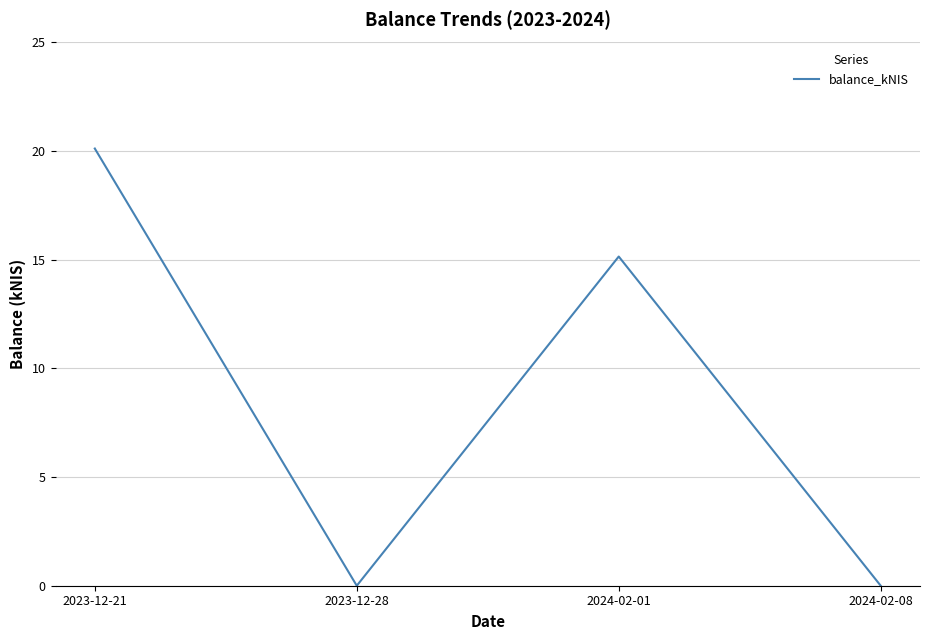

How many interior local peaks (higher than both neighbors) does the data have?

1